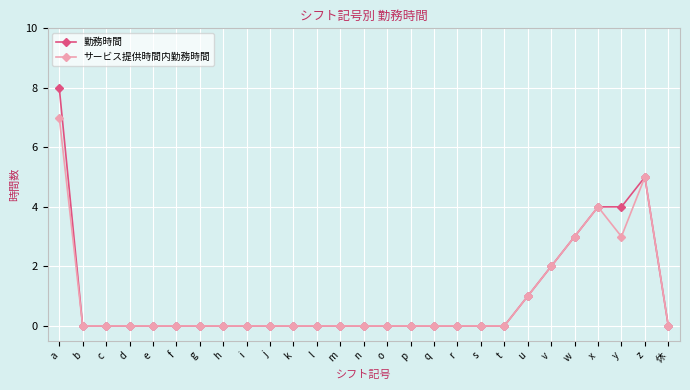

List the series in order of their peak value, lowest first.

サービス提供時間内勤務時間, 勤務時間